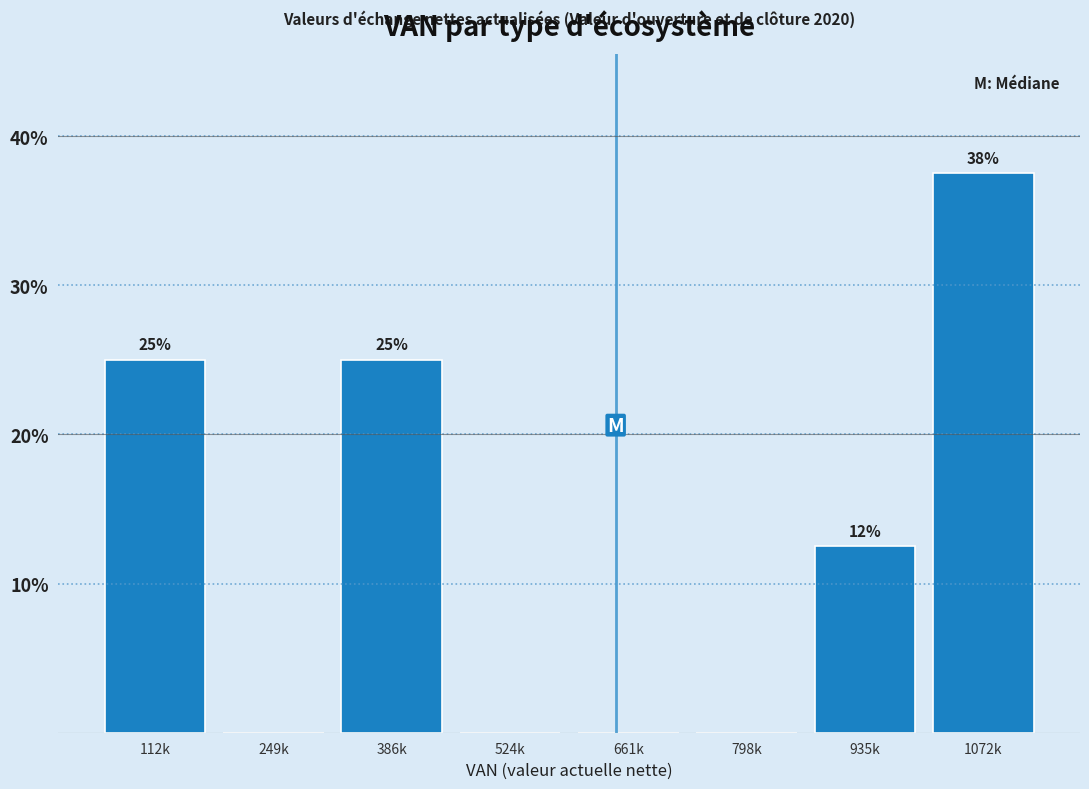

True or false: the data shows 25.0 at 386k.

True